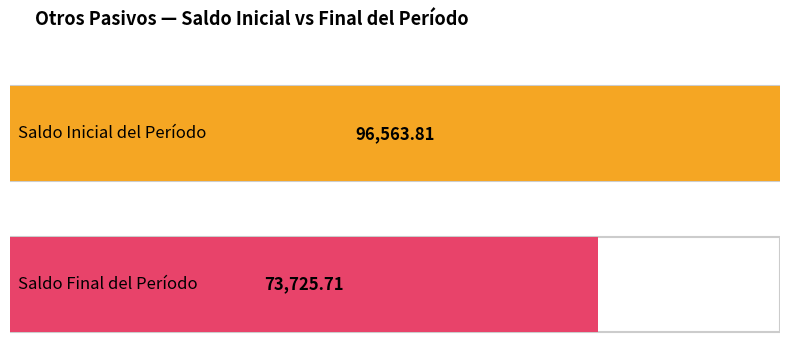

What is the sum of all Saldo Final del Período values?

73725.7